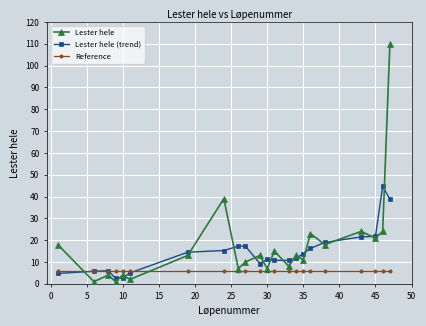

List the series in order of their overall mean, highest first.

Lester hele, Lester hele (trend), Reference